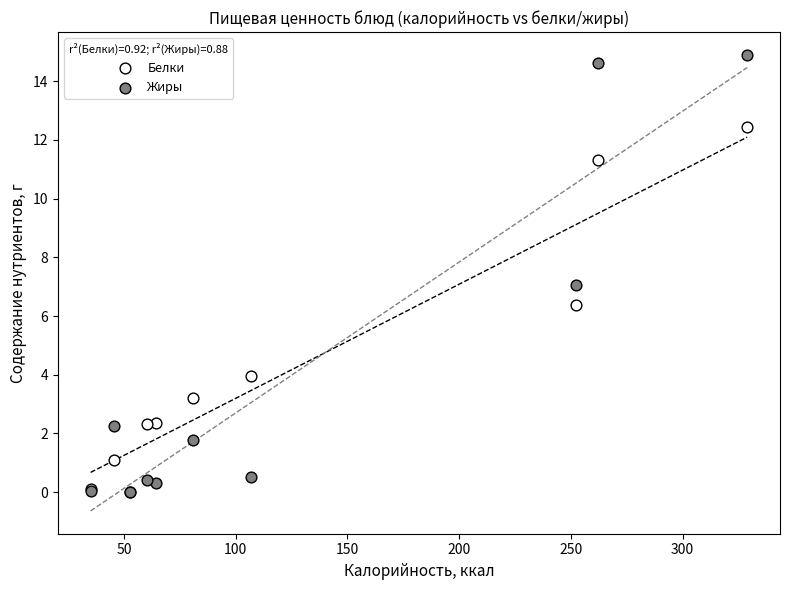

In the Белки series, what Y value is closest to 6?

6.4